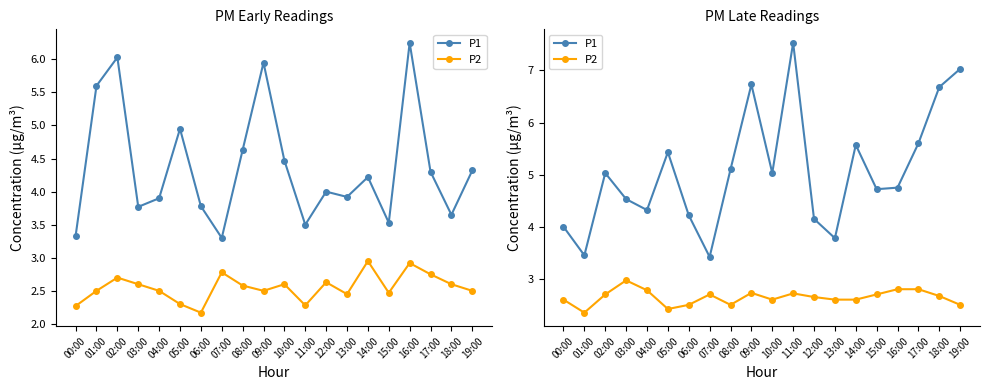

True or false: P1 and P2 cross at least once.

False